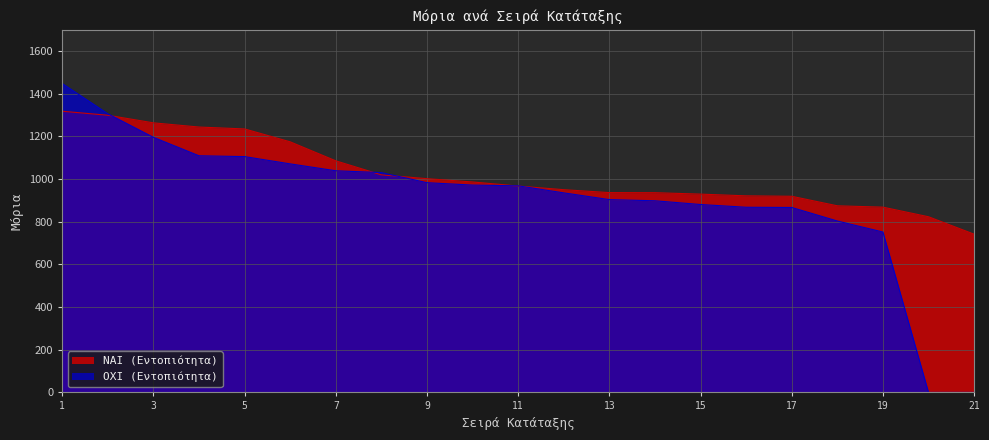

What is the greatest value displayed?

1448.4